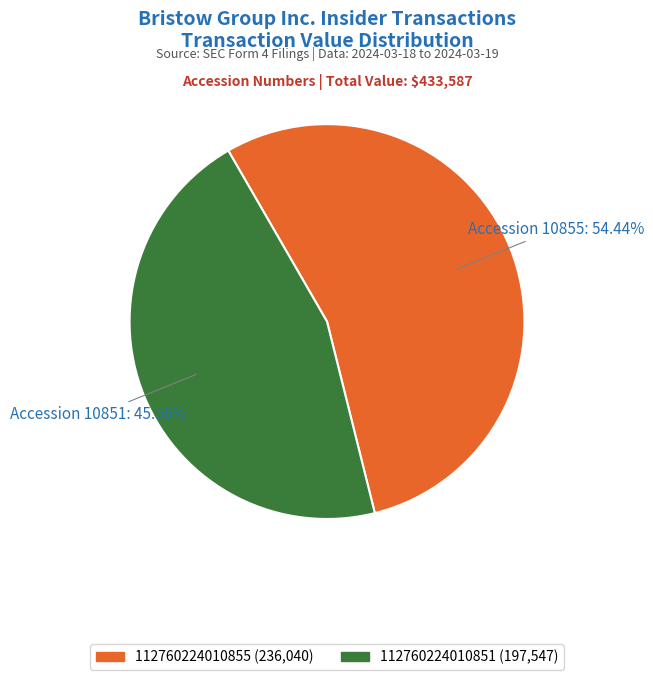

What is the total percentage of 112760224010855 and 112760224010851?

100.0%